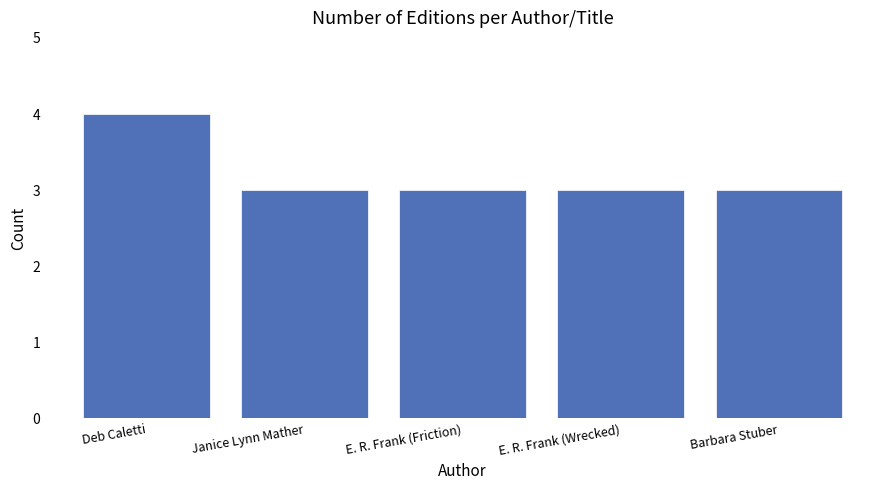

What is the change in value from Deb Caletti to Janice Lynn Mather?

-1